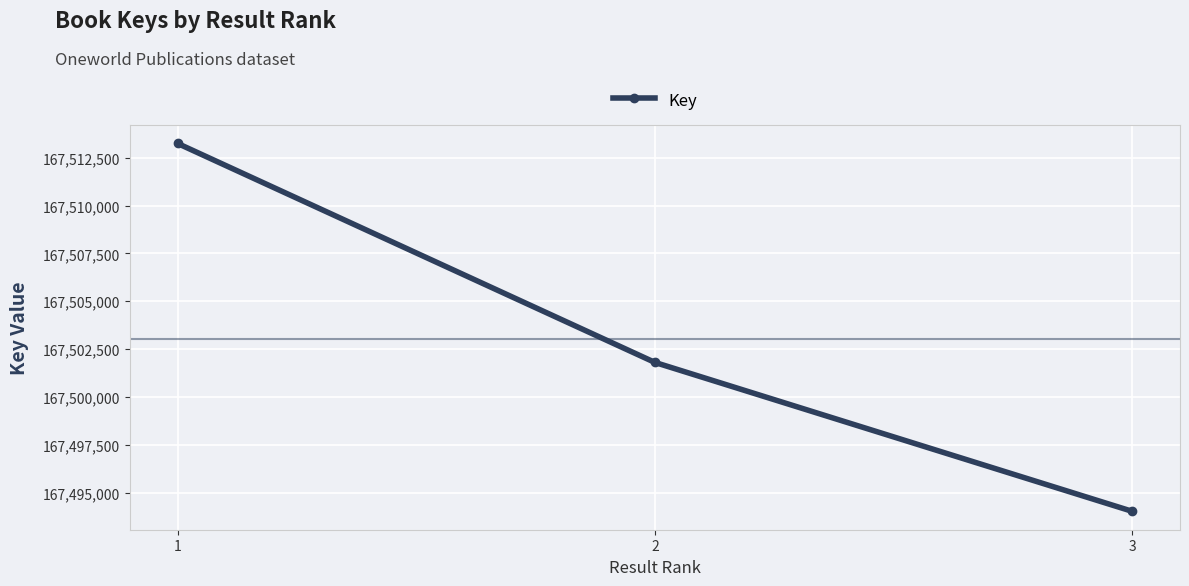

Is it true that the value at 2 is 167501804?

True